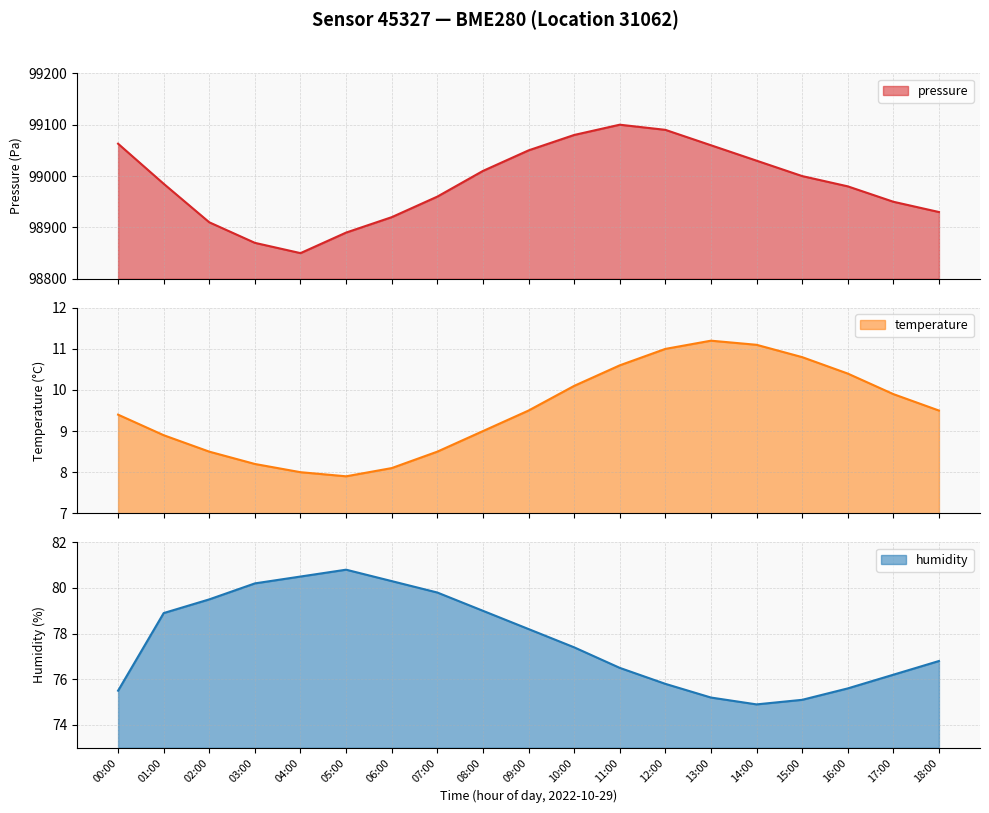

What are all the series names shown in the legend?

pressure, temperature, humidity